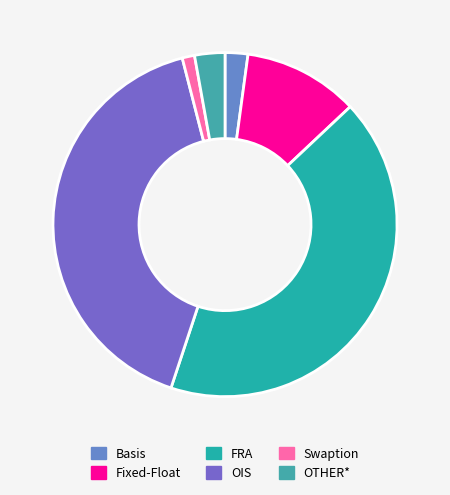

To the nearest percent, what portion does Basis represent?

2%